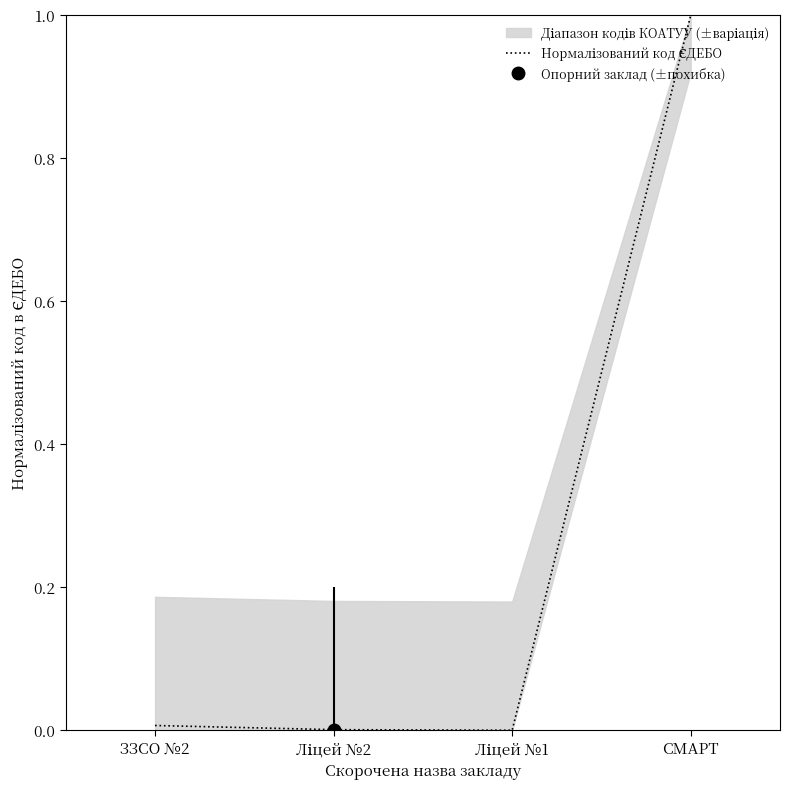

The value at СМАРТ is 1.7. True or false?

False